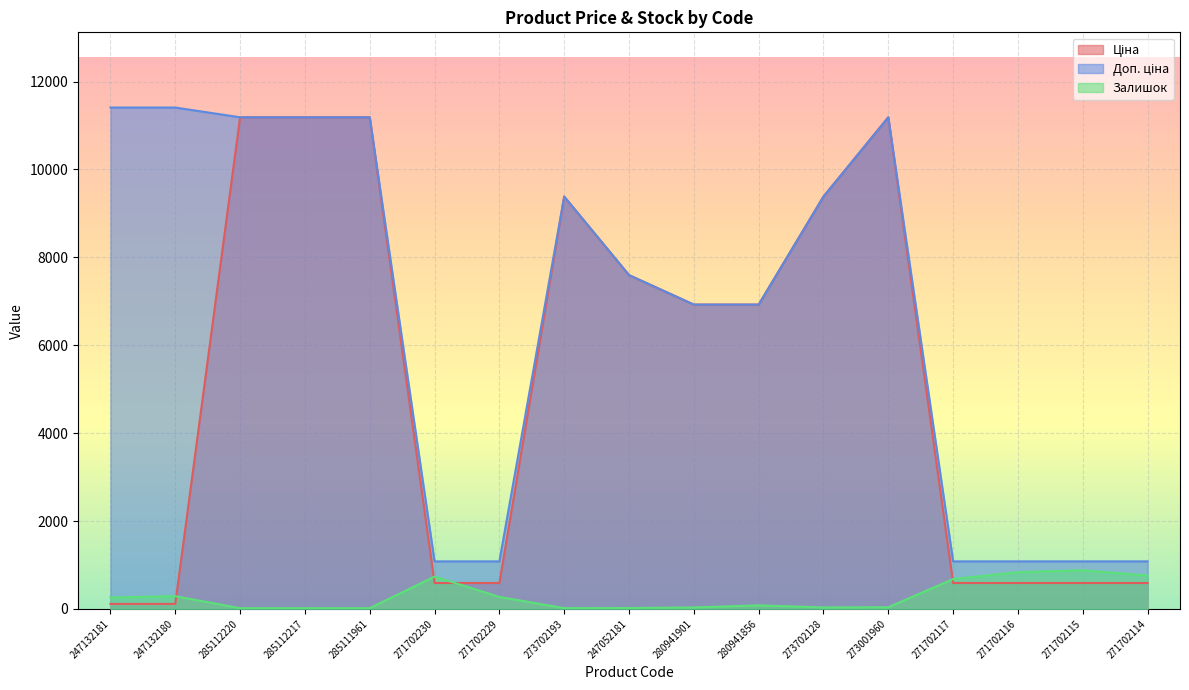

What value does the Залишок series have at 271702117?

680.0